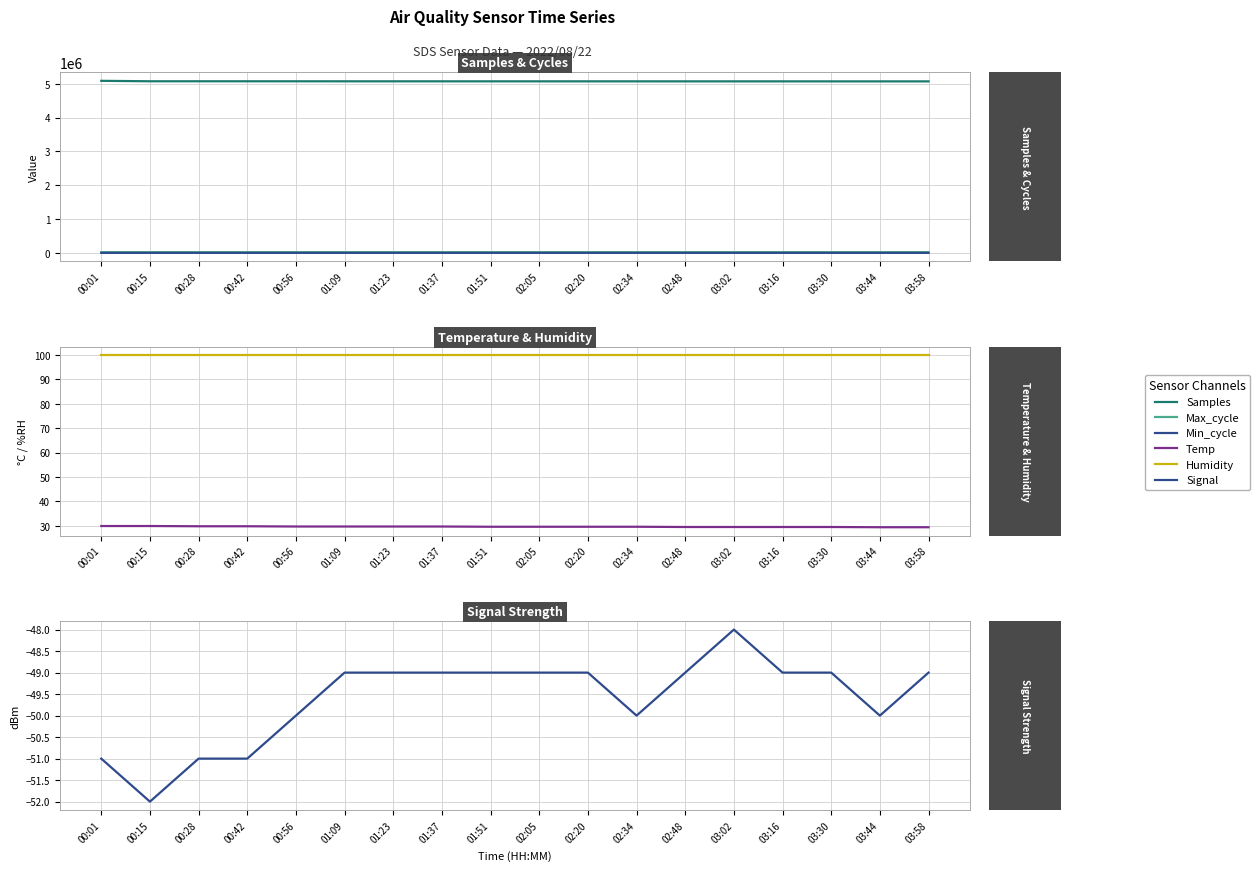

True or false: Min_cycle and Temp intersect in this chart.

False